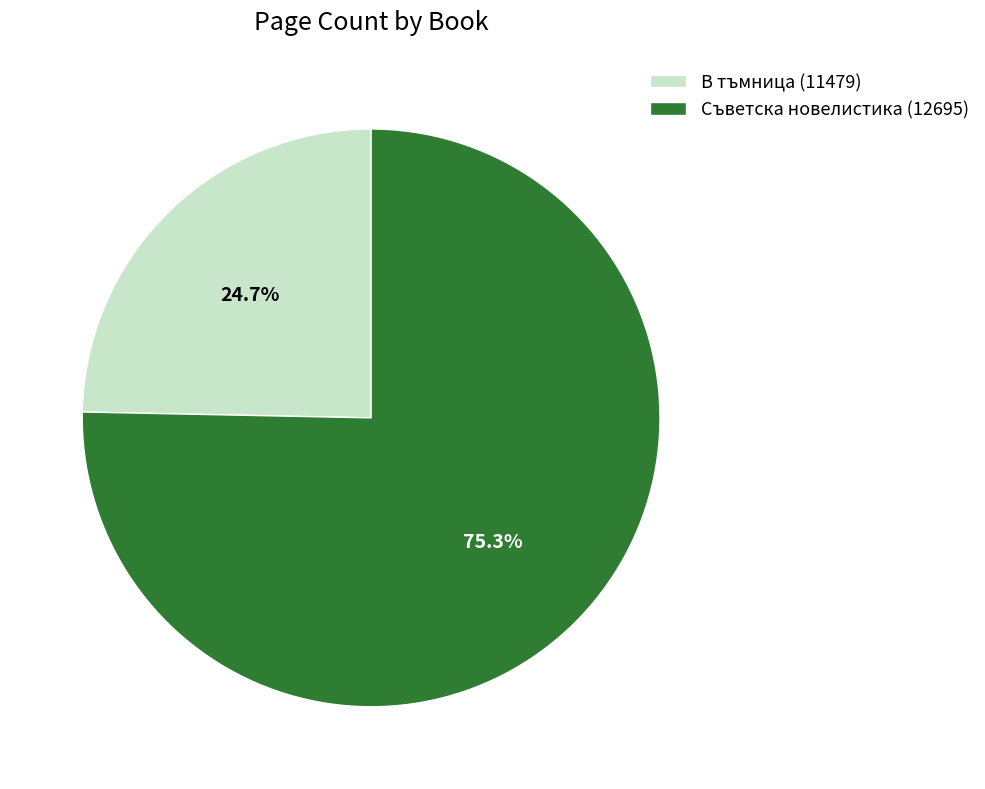

What is the smallest slice in the pie chart?

В тъмница (11479)